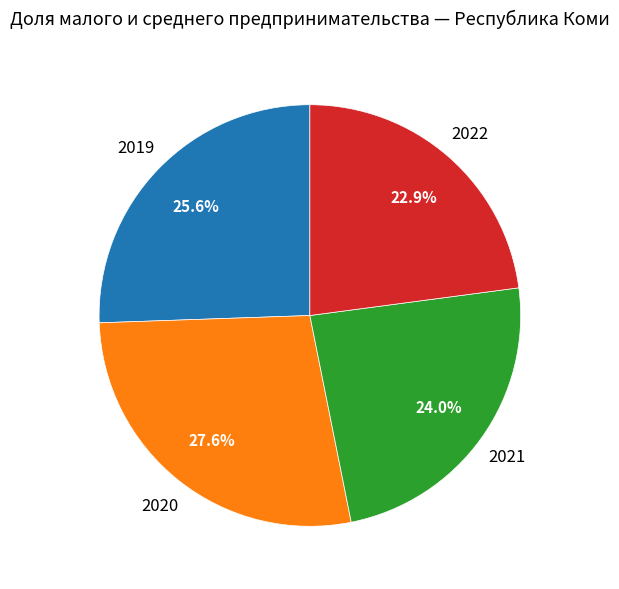

Combined, what portion of the pie is 2020 and 2019?

53.1%